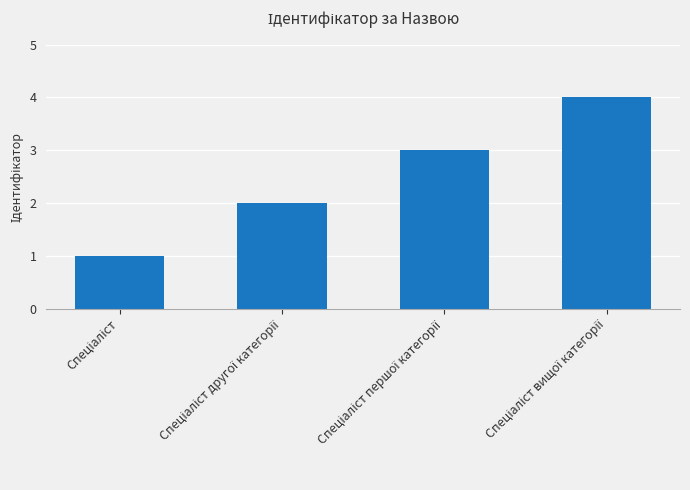

What is the maximum value shown in the chart?

4